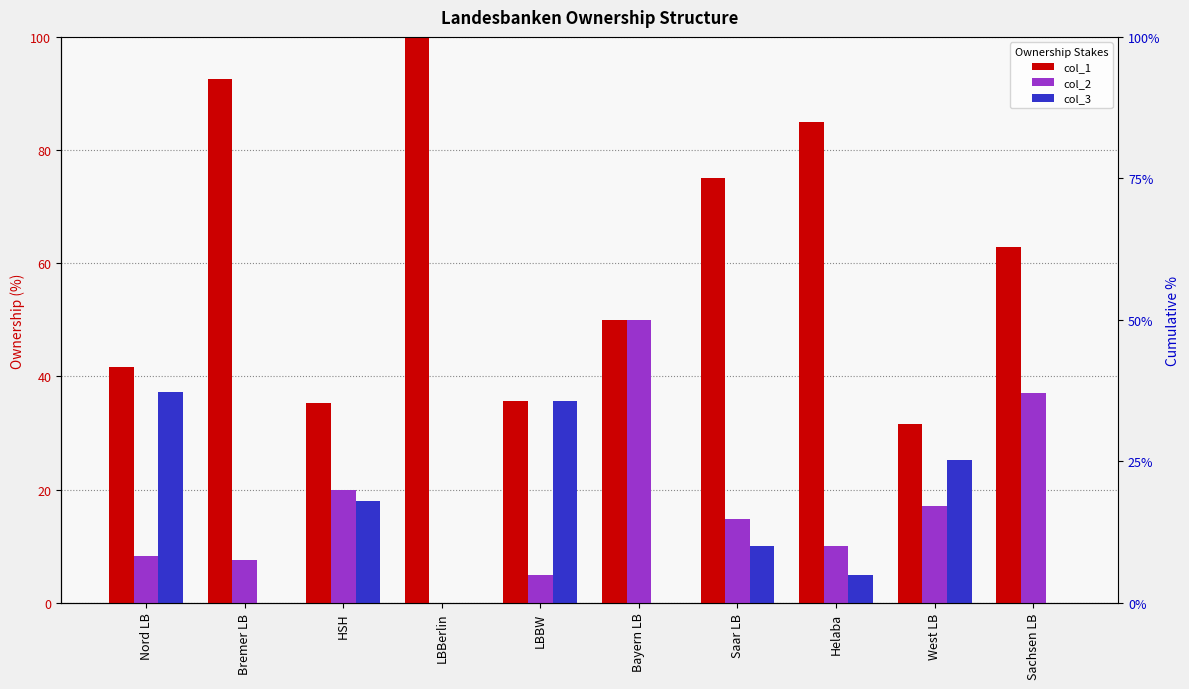

What is the maximum value shown in the chart?

100.0